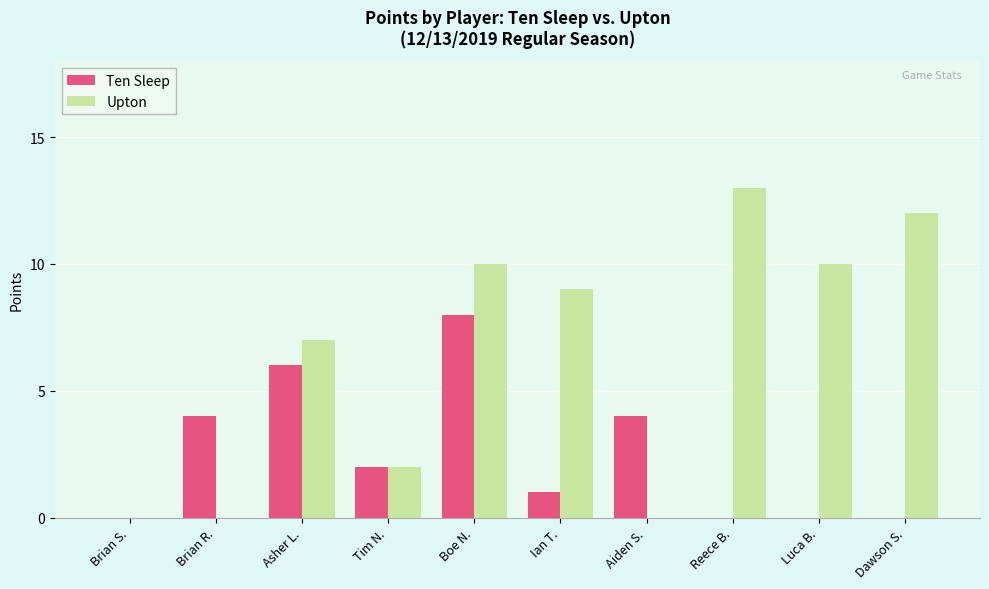

Between Ian T. and Dawson S., which series saw the biggest shift?

Upton